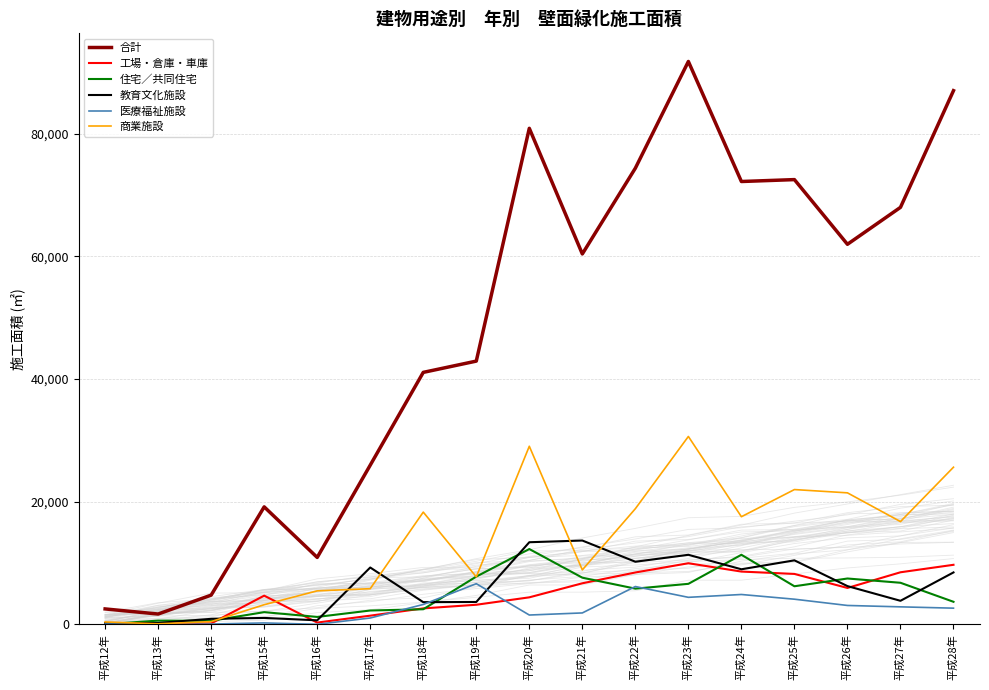

What is the average value of the 商業施設 series?

13662.4